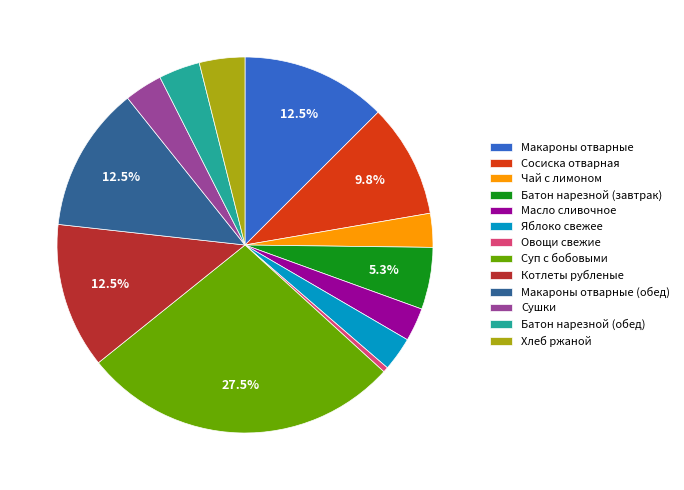

How many slices are in this pie chart?

13